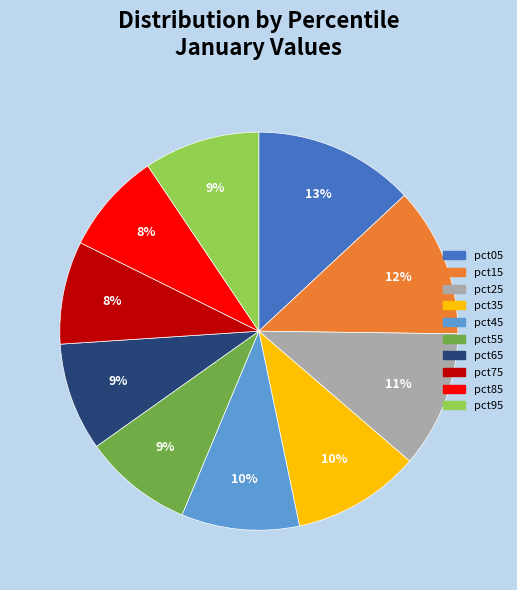

To the nearest percent, what portion does pct15 represent?

12%